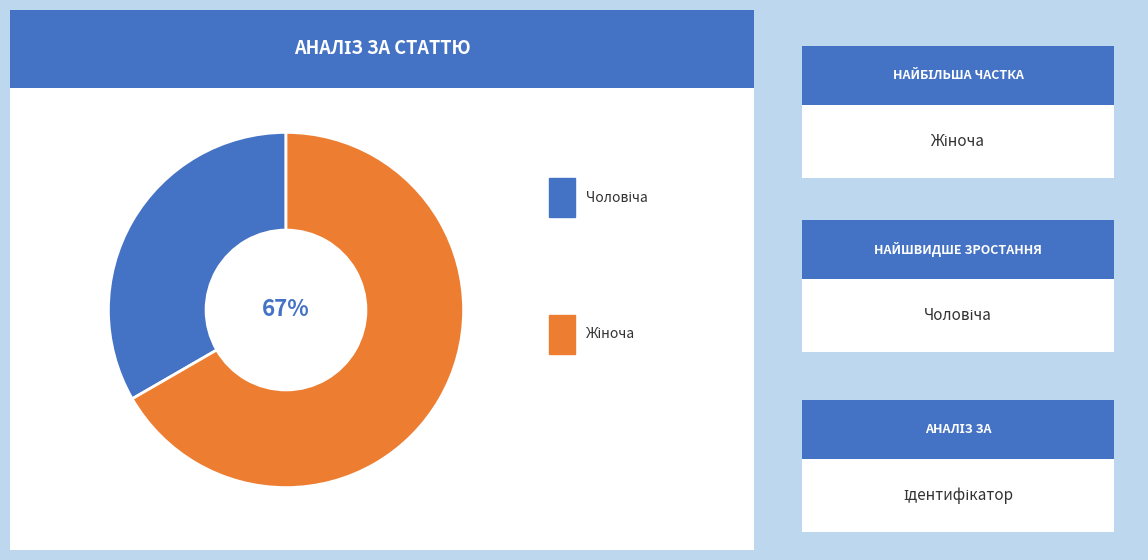

Does any single category account for the majority?

Yes